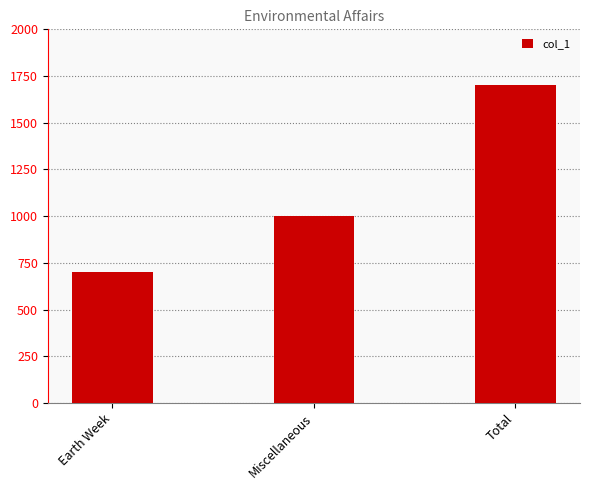

Rank the categories by value from lowest to highest.

Earth Week, Miscellaneous, Total